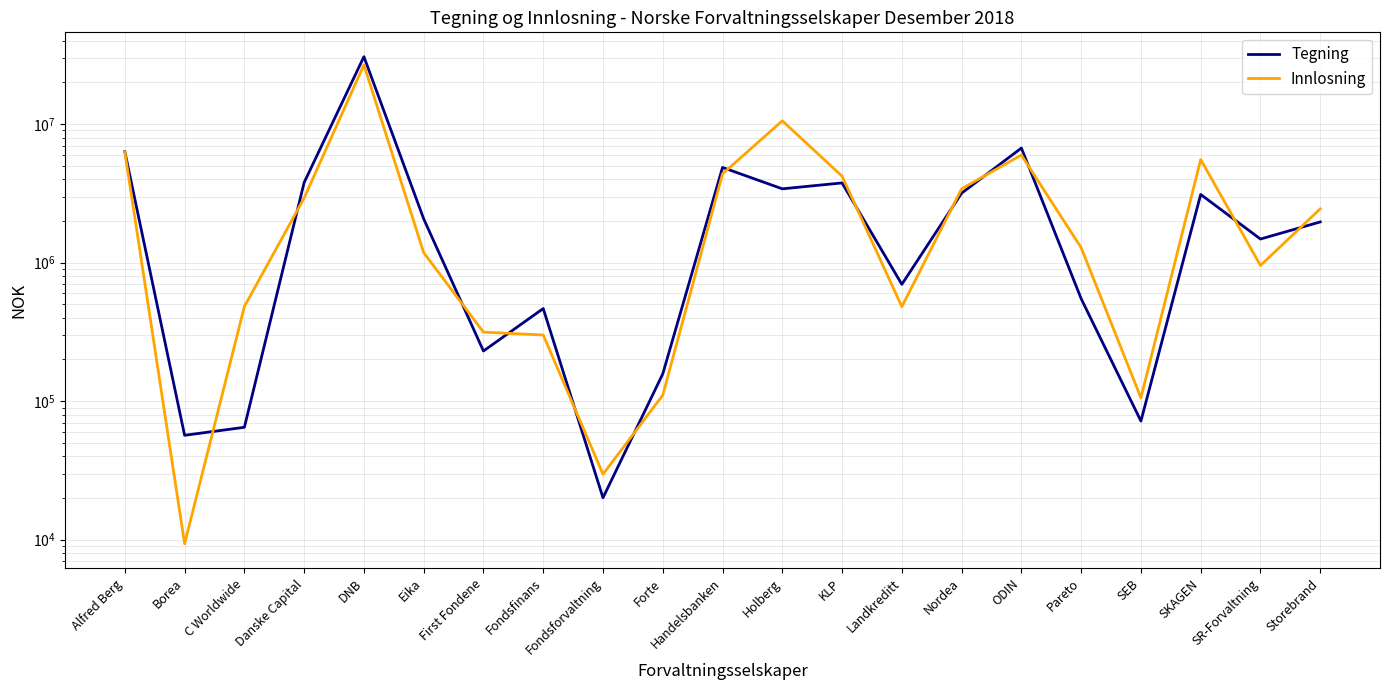

True or false: Innlosning and Tegning intersect in this chart.

True